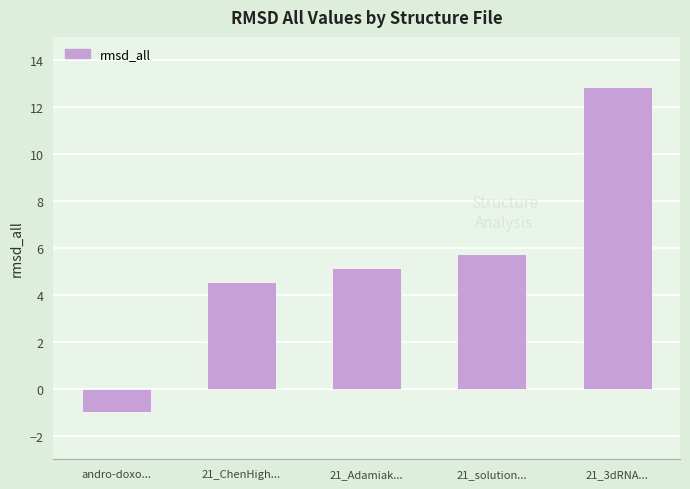

What is the value of the 1st bar from the left?

-1.0